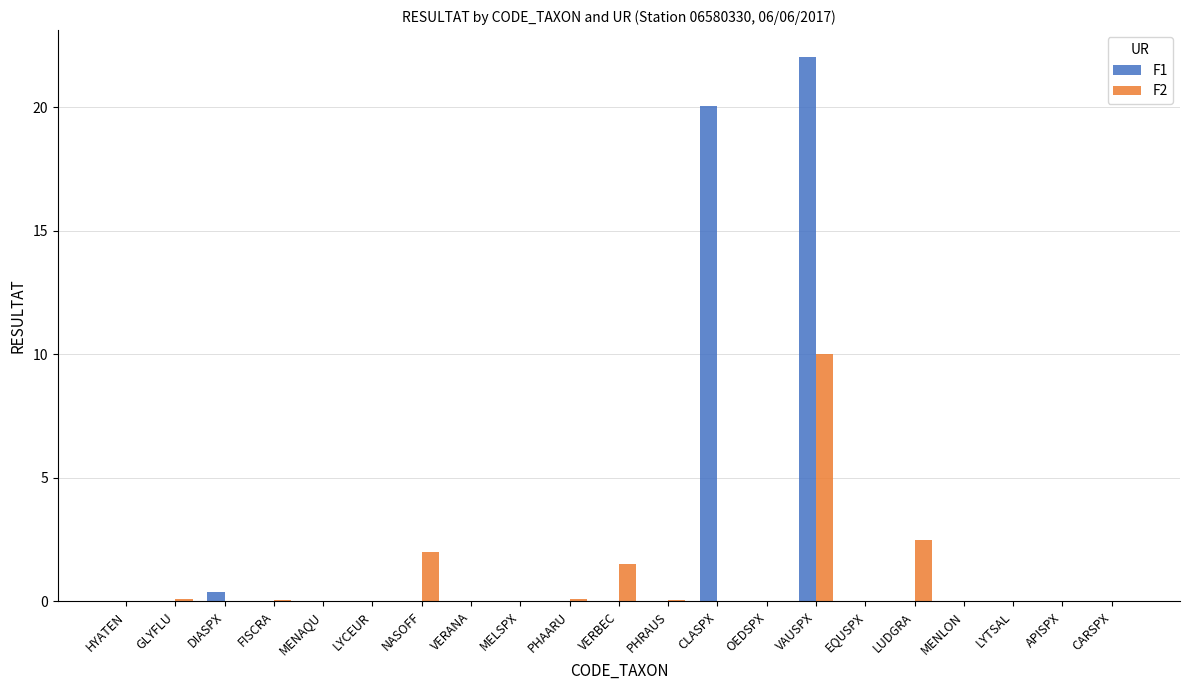

Is it true that F1 equals -9.2 at LYTSAL?

False